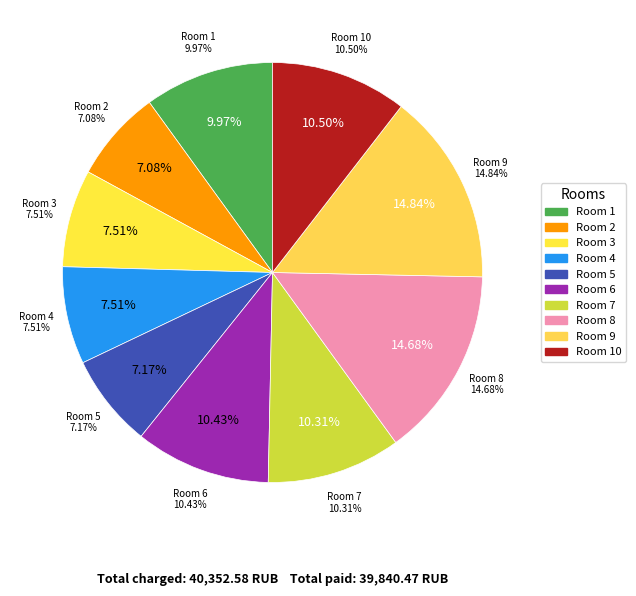

To the nearest percent, what percentage of the pie is 3?

8%